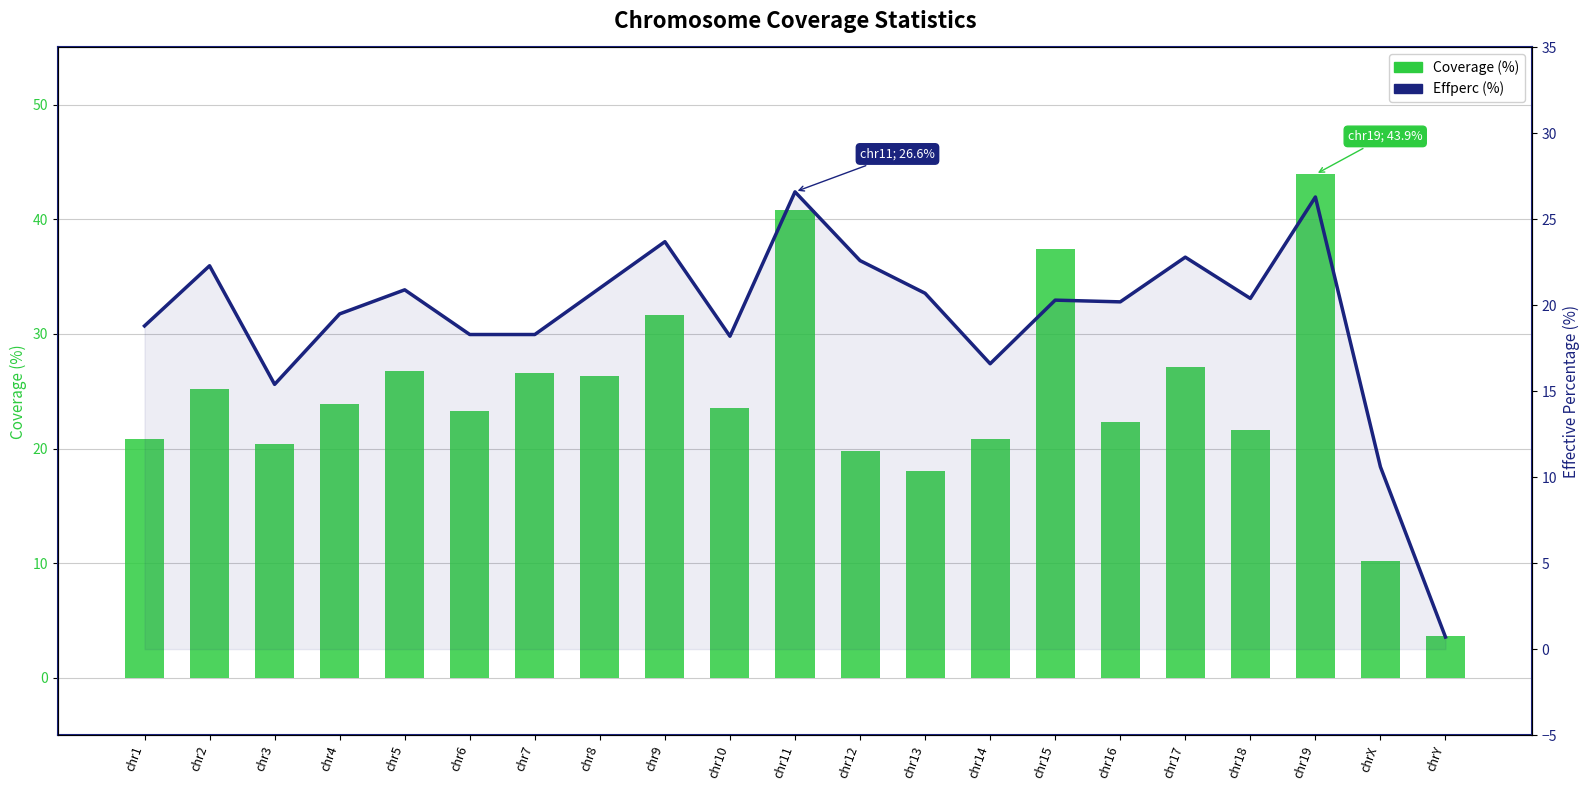

Which series has the largest total across all categories?

Coverage (%)